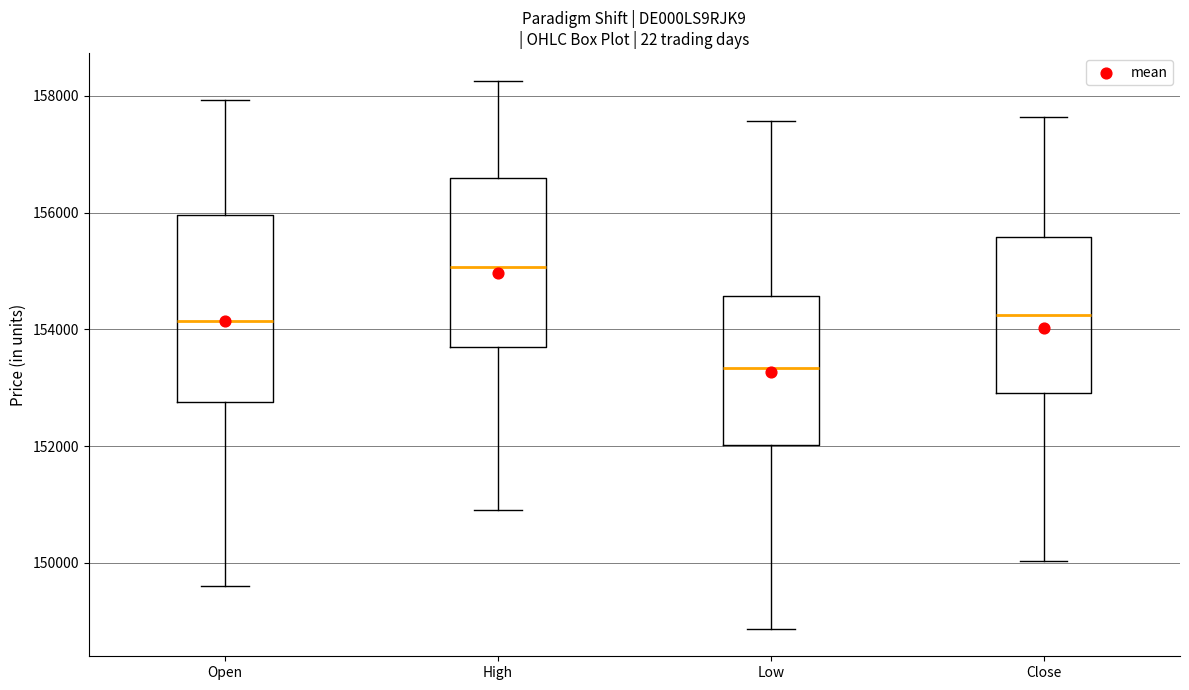

Which box is the tallest, from its lower edge to its upper edge?

Open